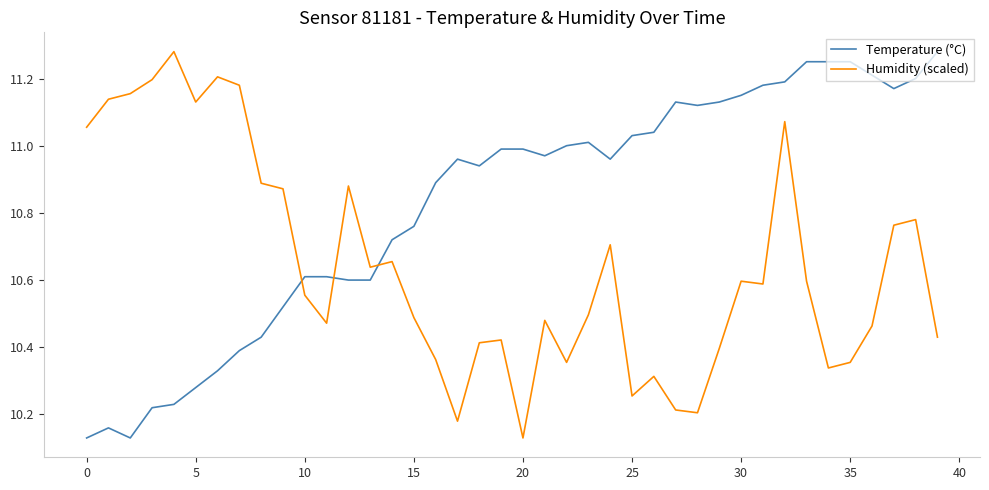

List the series in order of their overall mean, lowest first.

Humidity (scaled), Temperature (°C)